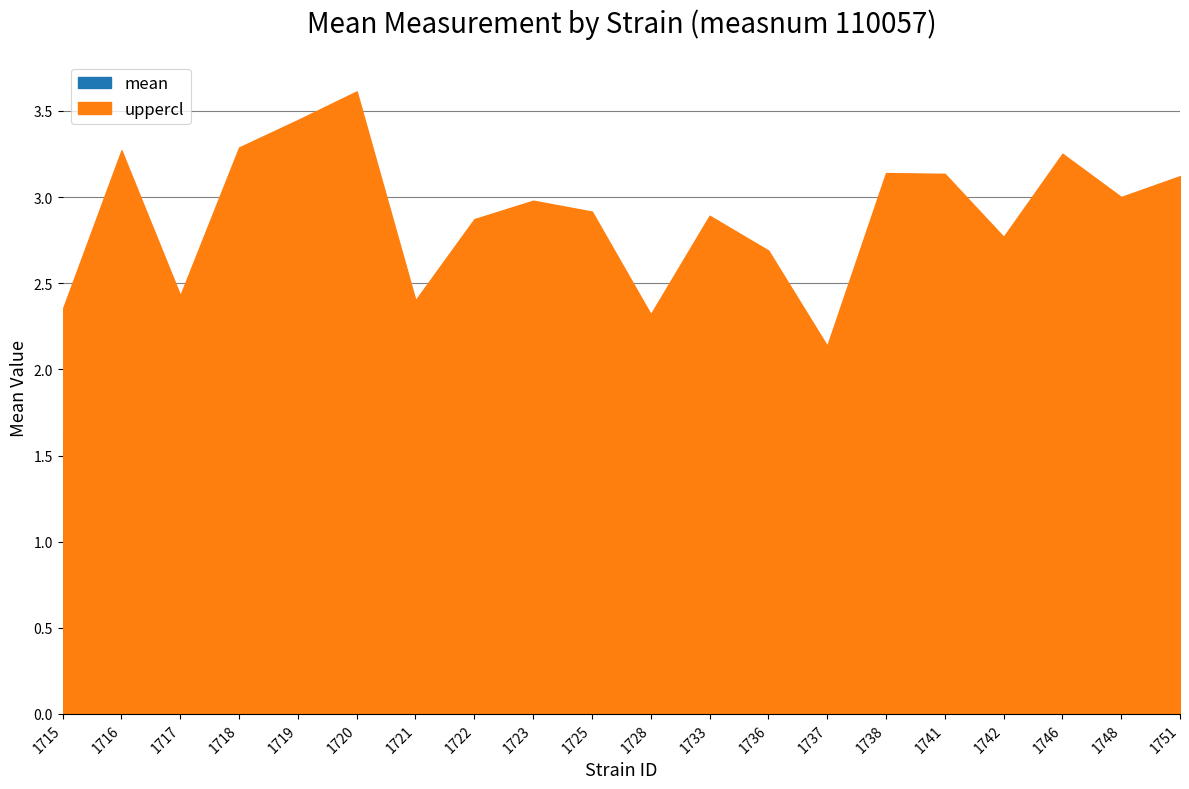

Is the value of mean at 1720 greater than the value of uppercl at 1737?

Yes